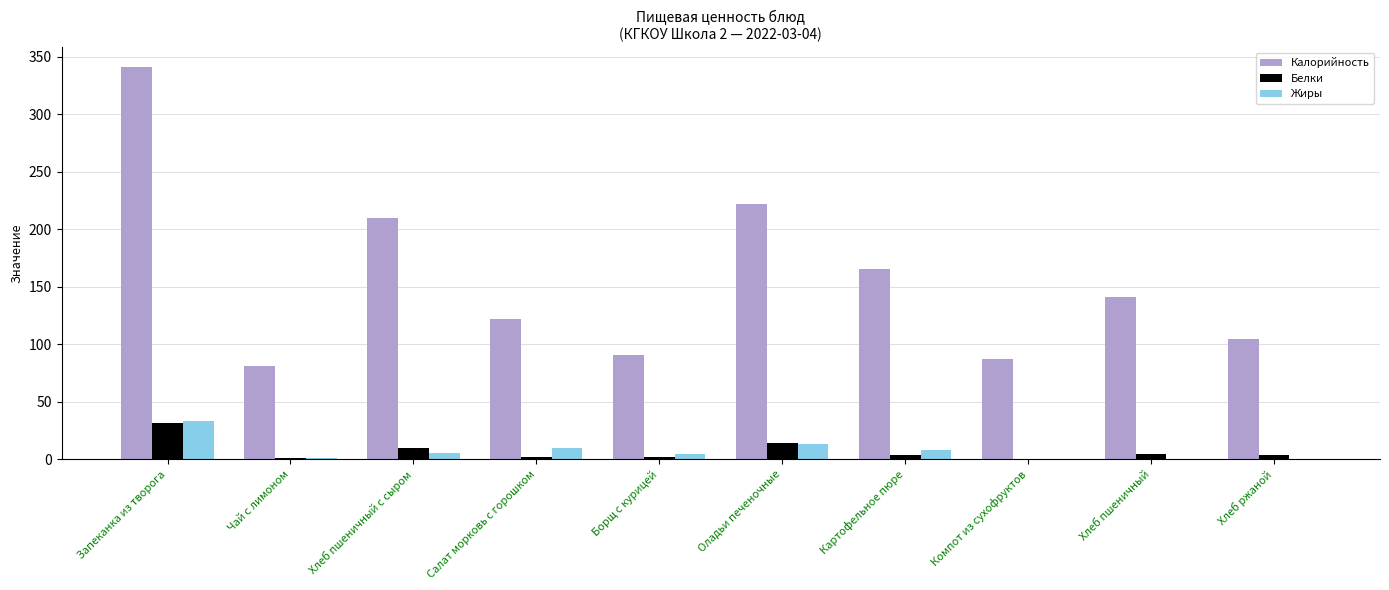

The value of Белки at Компот из сухофруктов is 0.2. True or false?

True